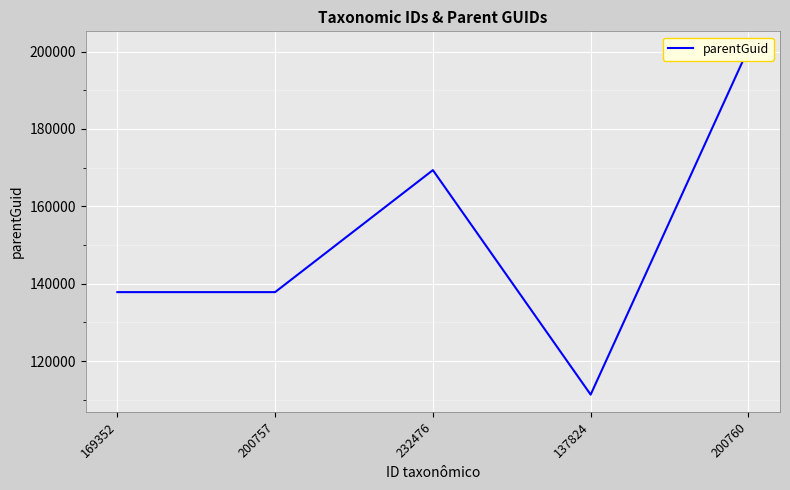

At which label does the data first exceed 137824?

232476